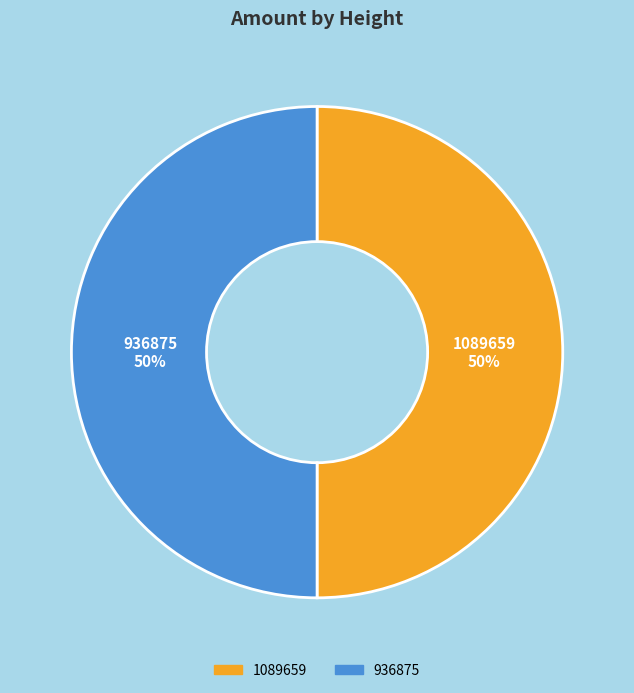

Combined, do 1089659 and 936875 account for over 50%?

Yes